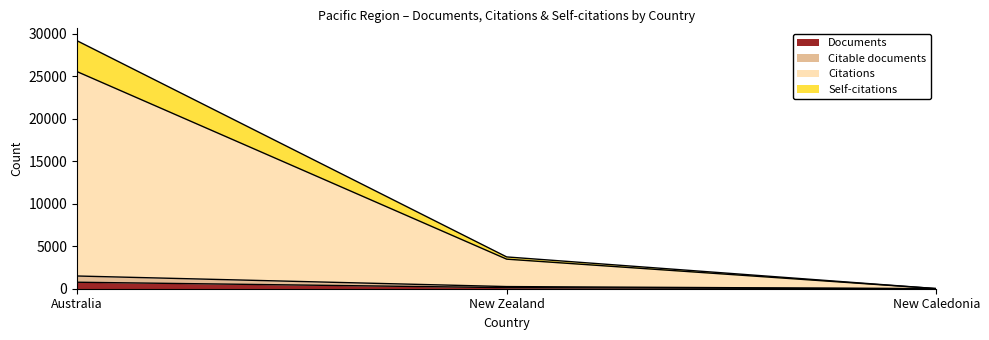

What is the highest value of the Citable documents series?

1496